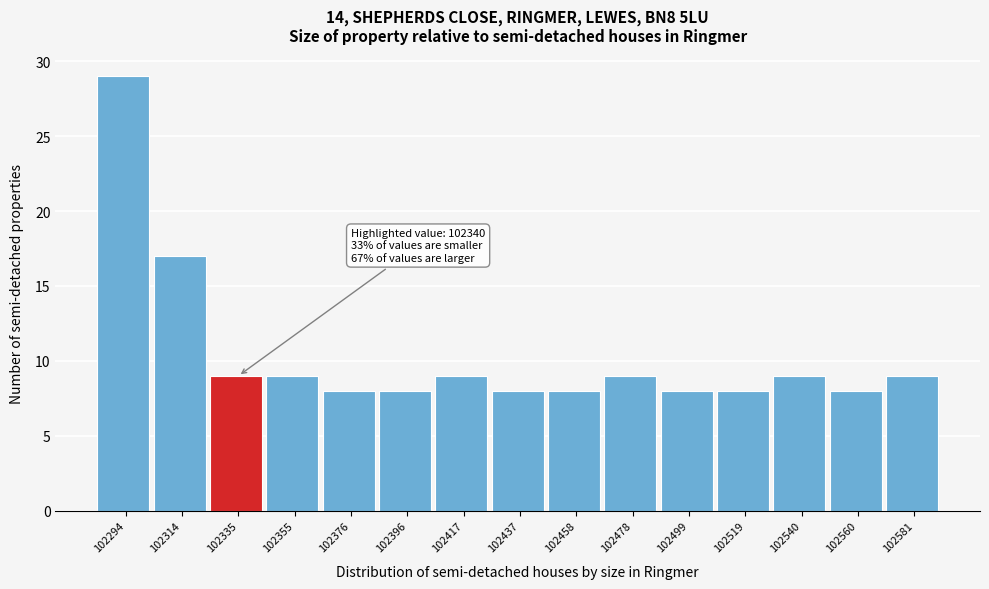

Which range on the x-axis has the tallest bar?

102285 to 102305